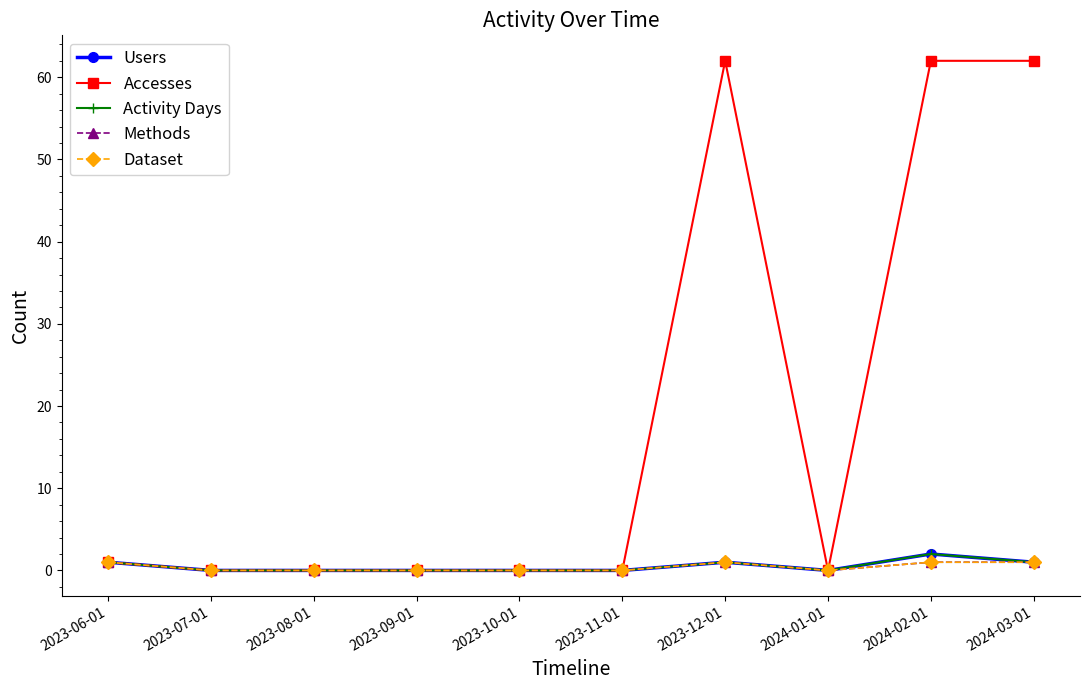

True or false: Methods and Dataset intersect in this chart.

False